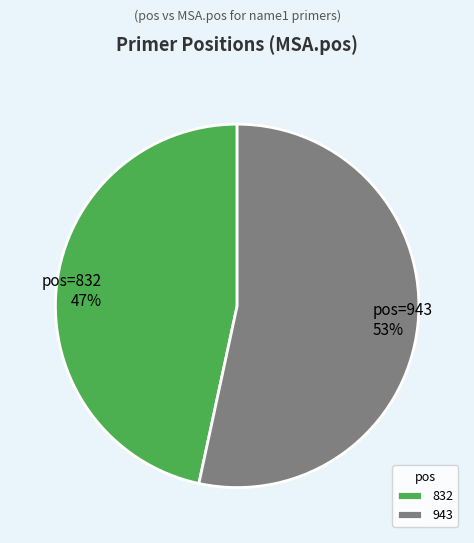

True or false: 832 accounts for 58% of the total.

False